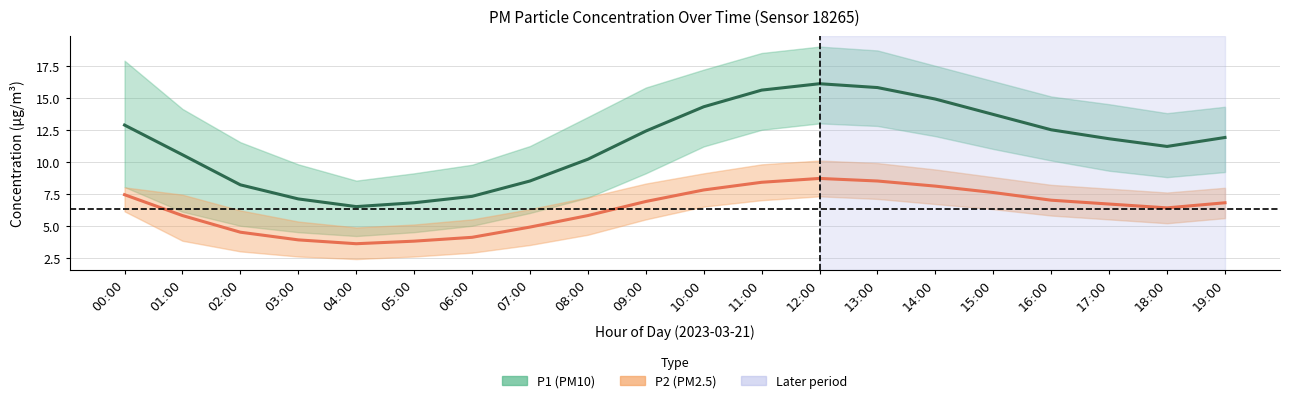

What is the value of the P2 (PM2.5) mean point at the 3rd from the left?

4.5